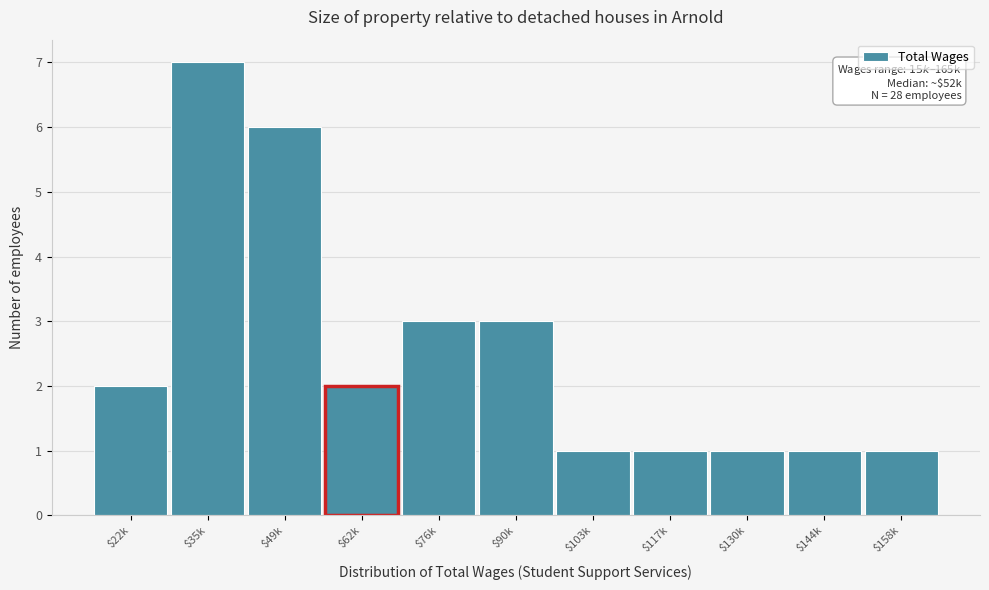

Reading left to right, list all the values displayed in this chart.

2	7	6	2	3	3	1	1	1	1	1